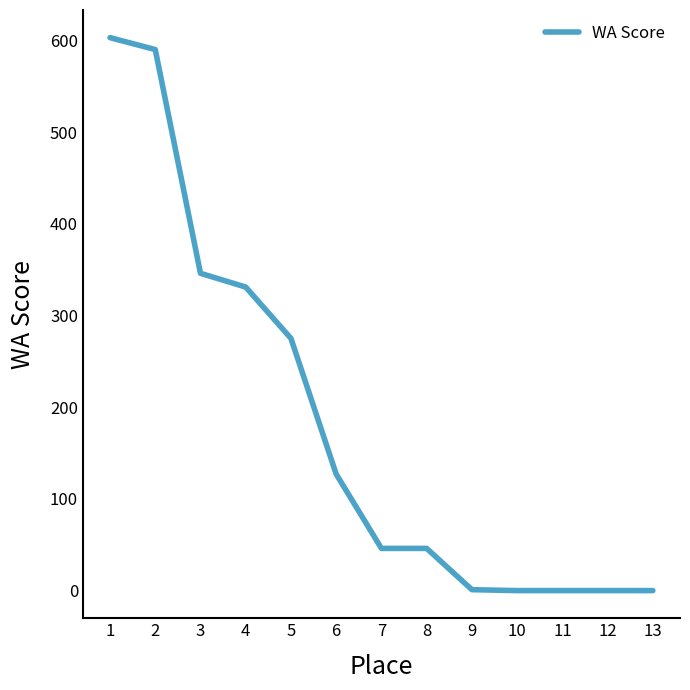

What is the change in value from 1 to 8?

-557